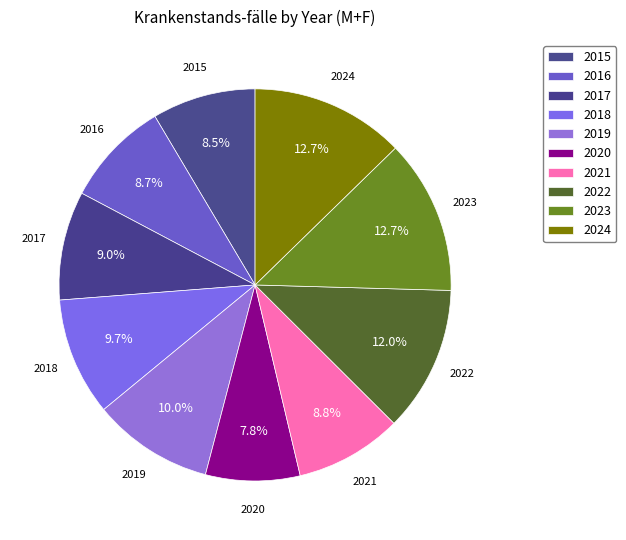

Which category has the smallest portion of the pie?

2020